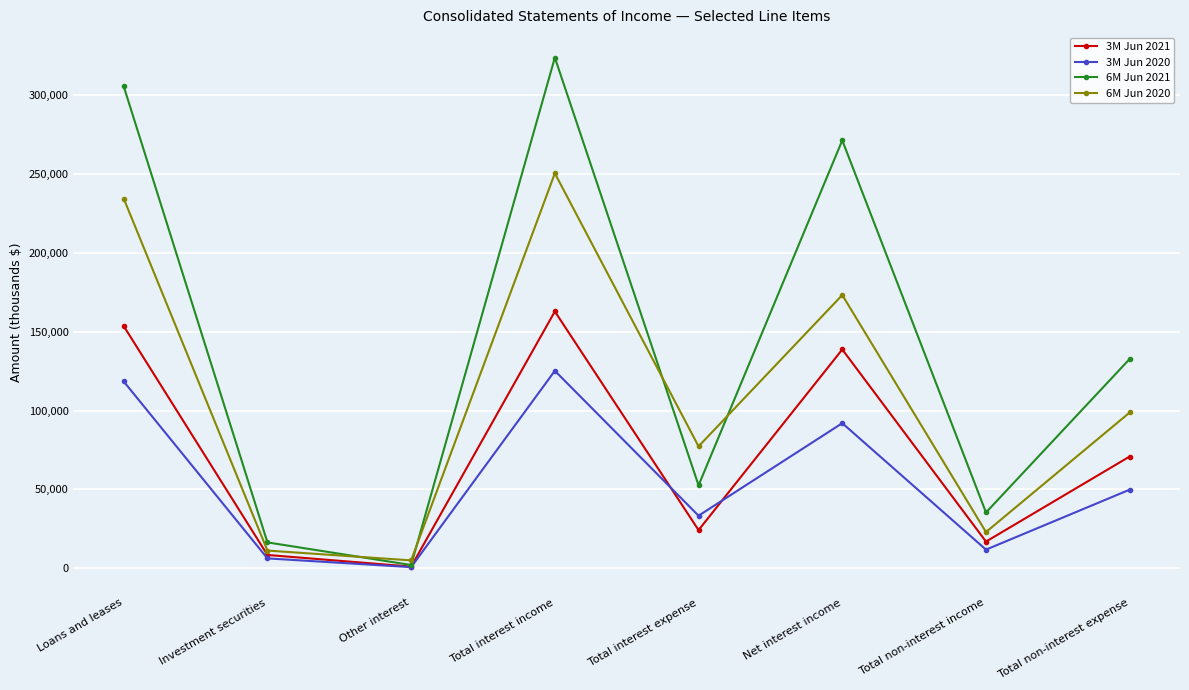

The value of 6M Jun 2021 at Net interest income is 271488. True or false?

True